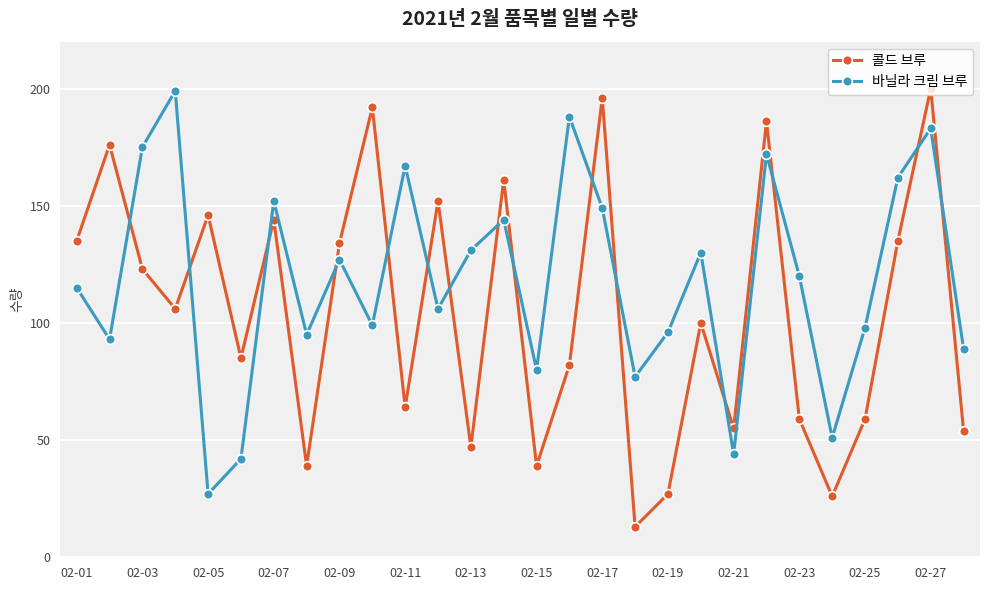

What is the sum of all 바닐라 크림 브루 values?

3311